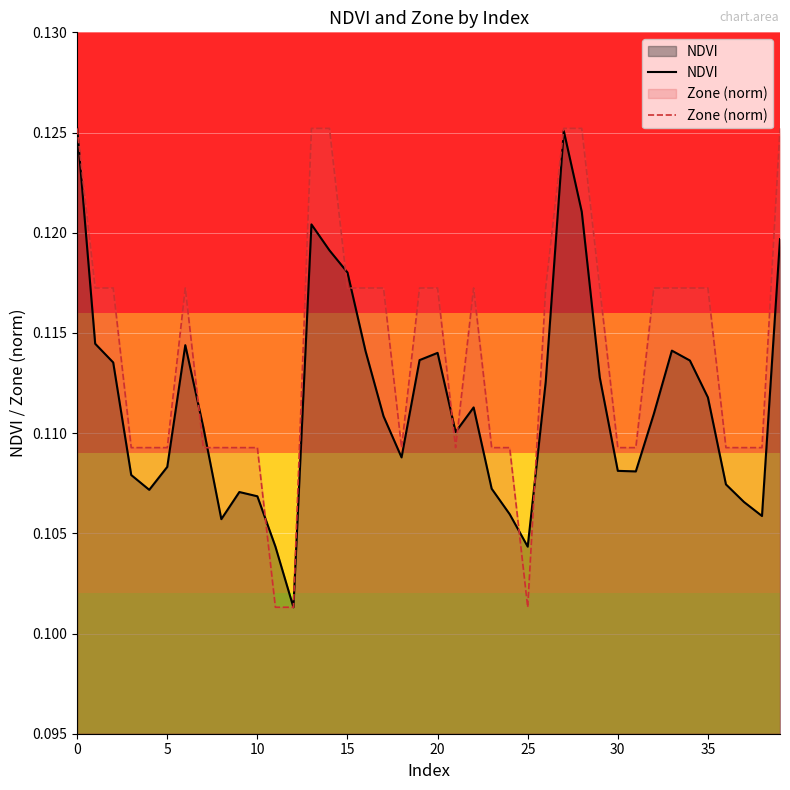

Count the number of categories in the chart.

40